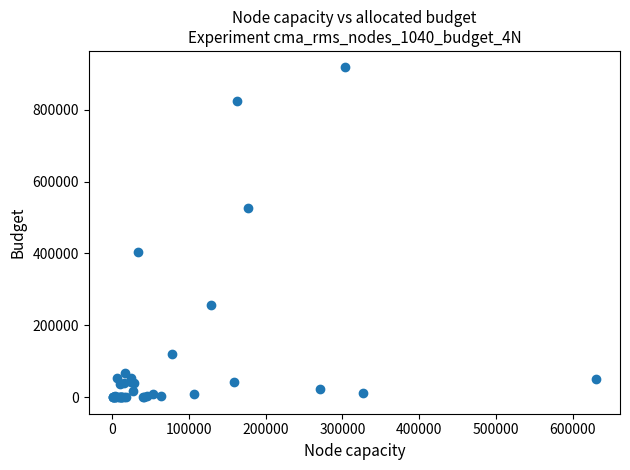

What Y value in the scatter plot is closest to 458869?

404395